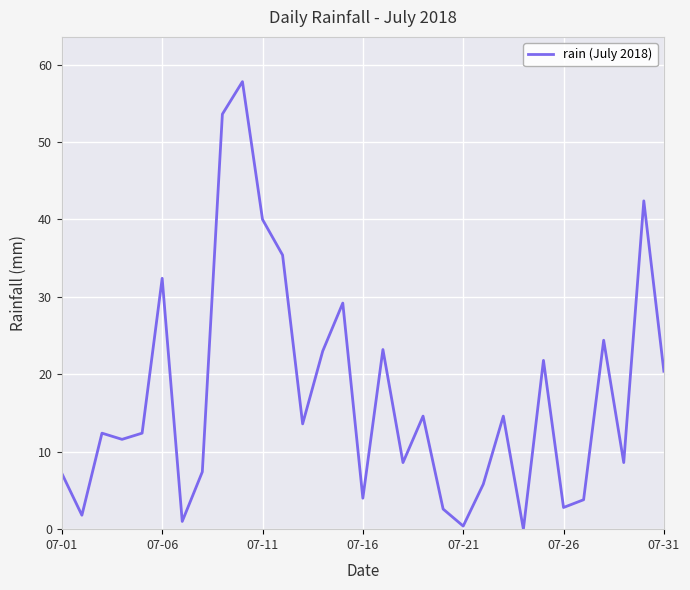

Count the number of values greater than 12.

17